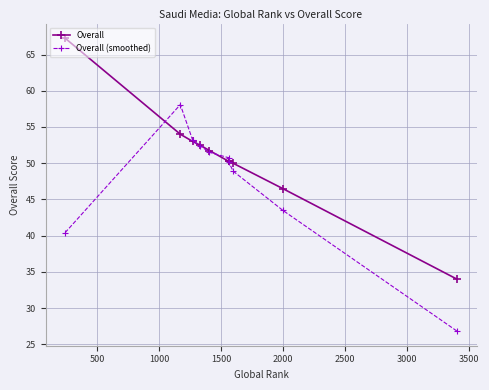

What is the highest value of the Overall series?

67.2